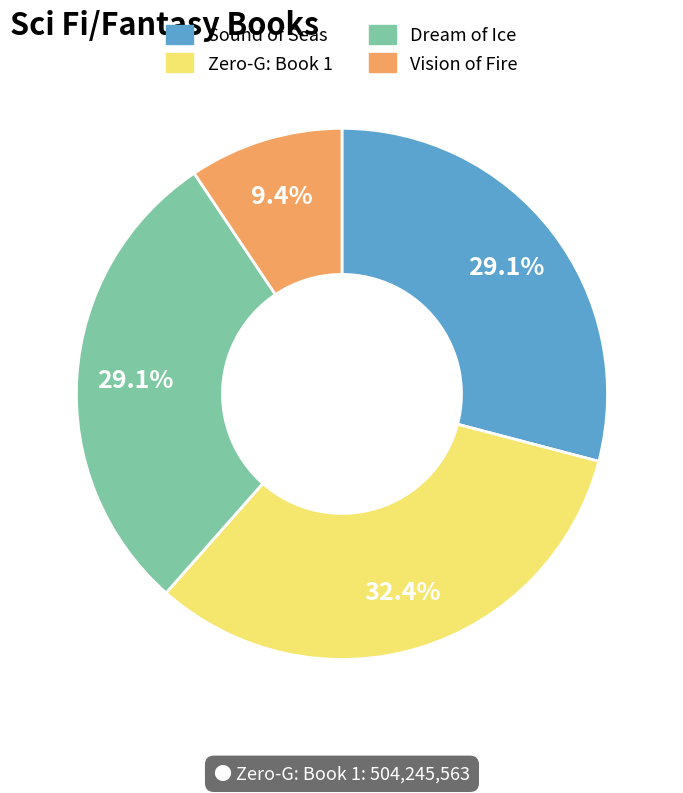

True or false: Sound of Seas accounts for 19% of the total.

False